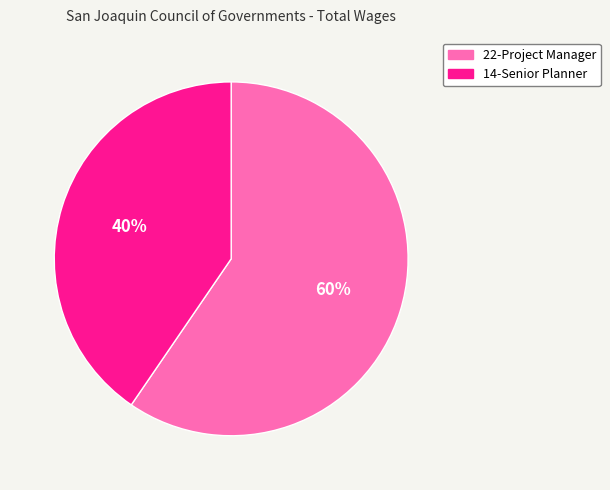

What is the largest slice in the pie chart?

22-Project Manager